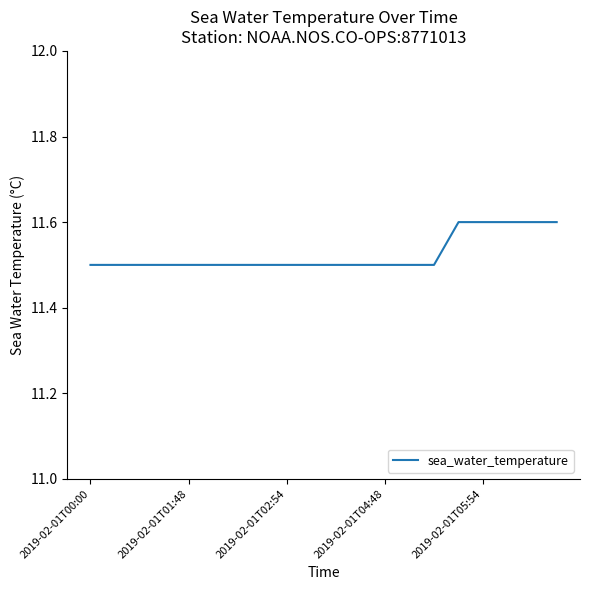

What is the greatest value displayed?

11.6